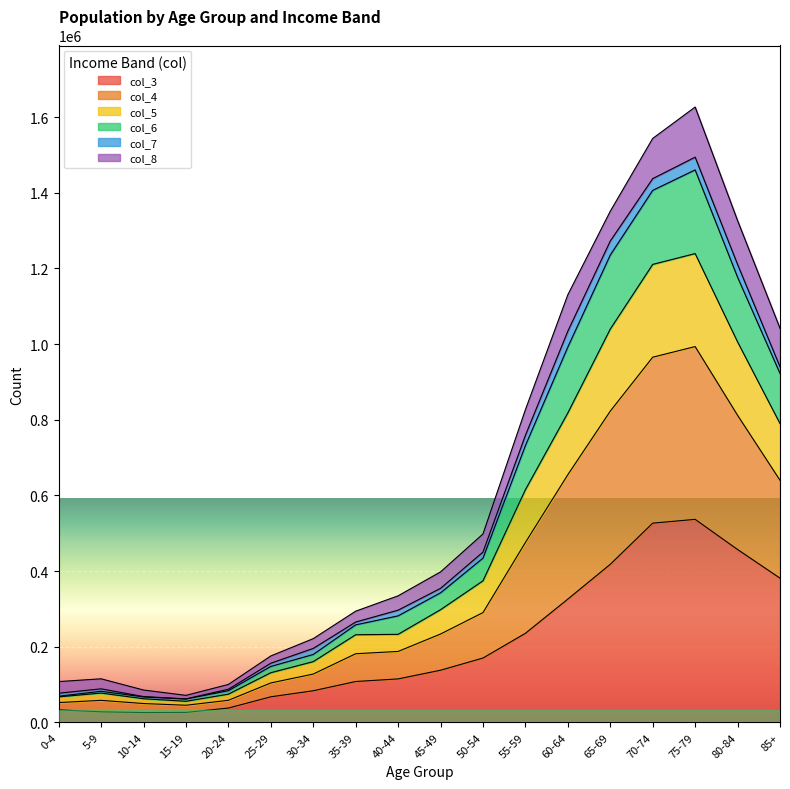

How many categories are shown in the chart?

18